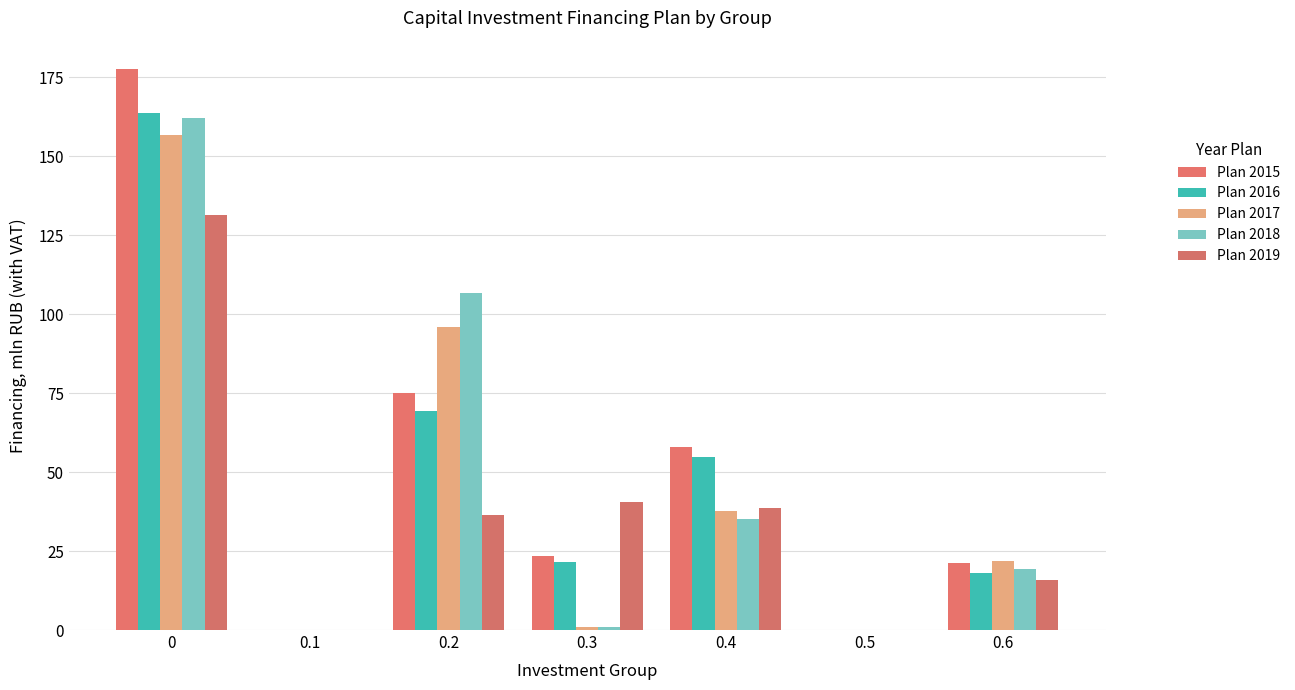

What is the total value across all series at 0.3?

87.6